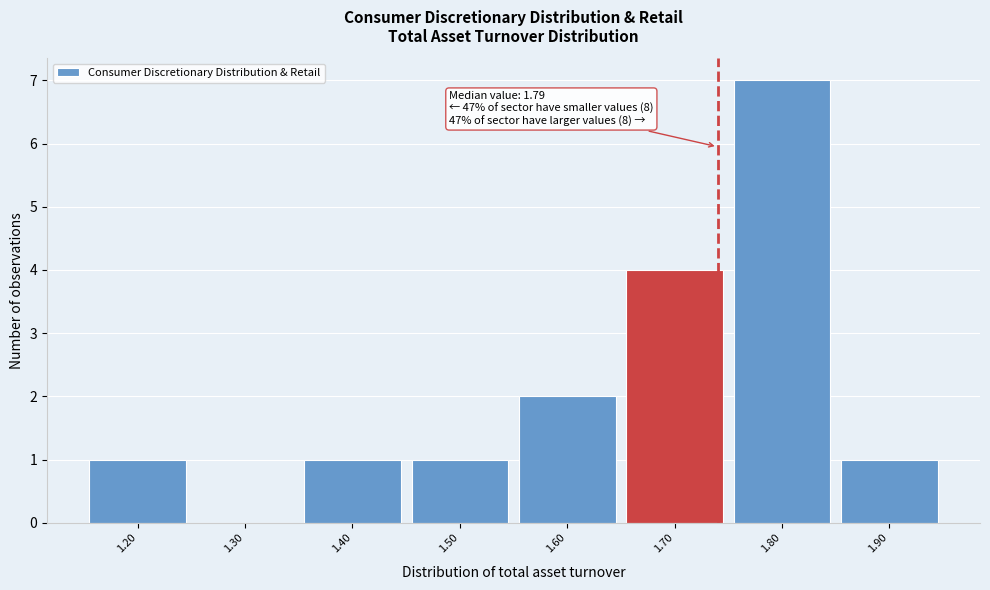

Reading right to left, extract all data points from this chart.

1.90=1	1.80=7	1.70=4	1.60=2	1.50=1	1.40=1	1.30=0	1.20=1